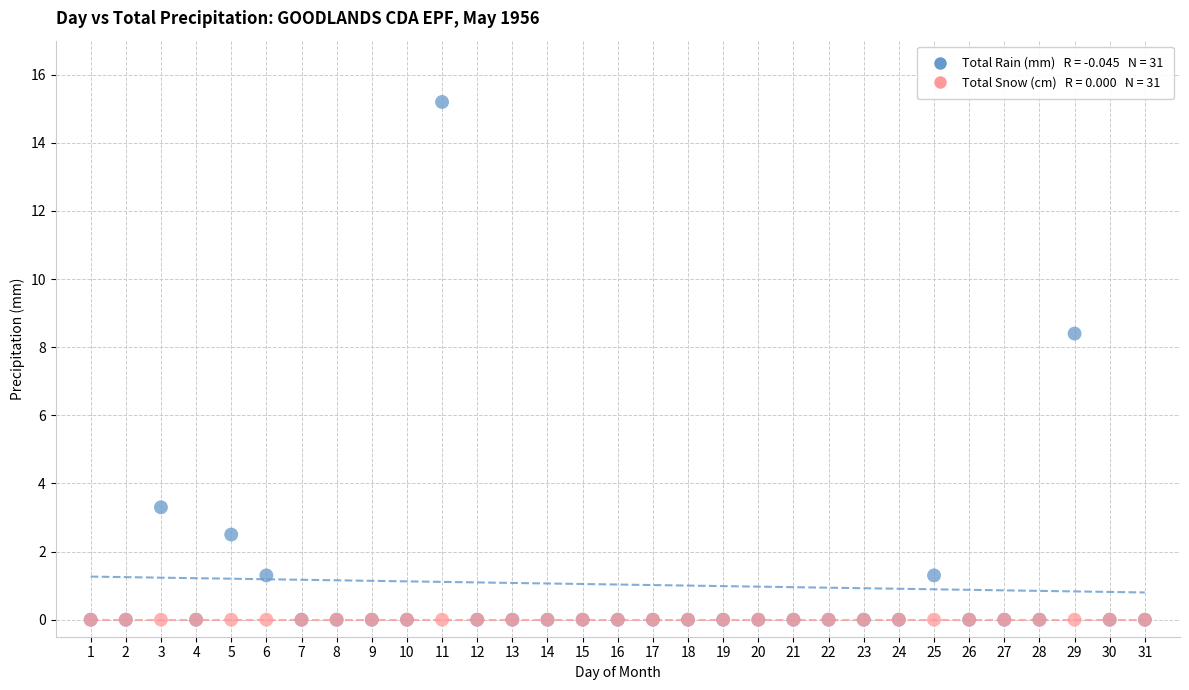

Across all series, what Y value is closest to 7?

8.4